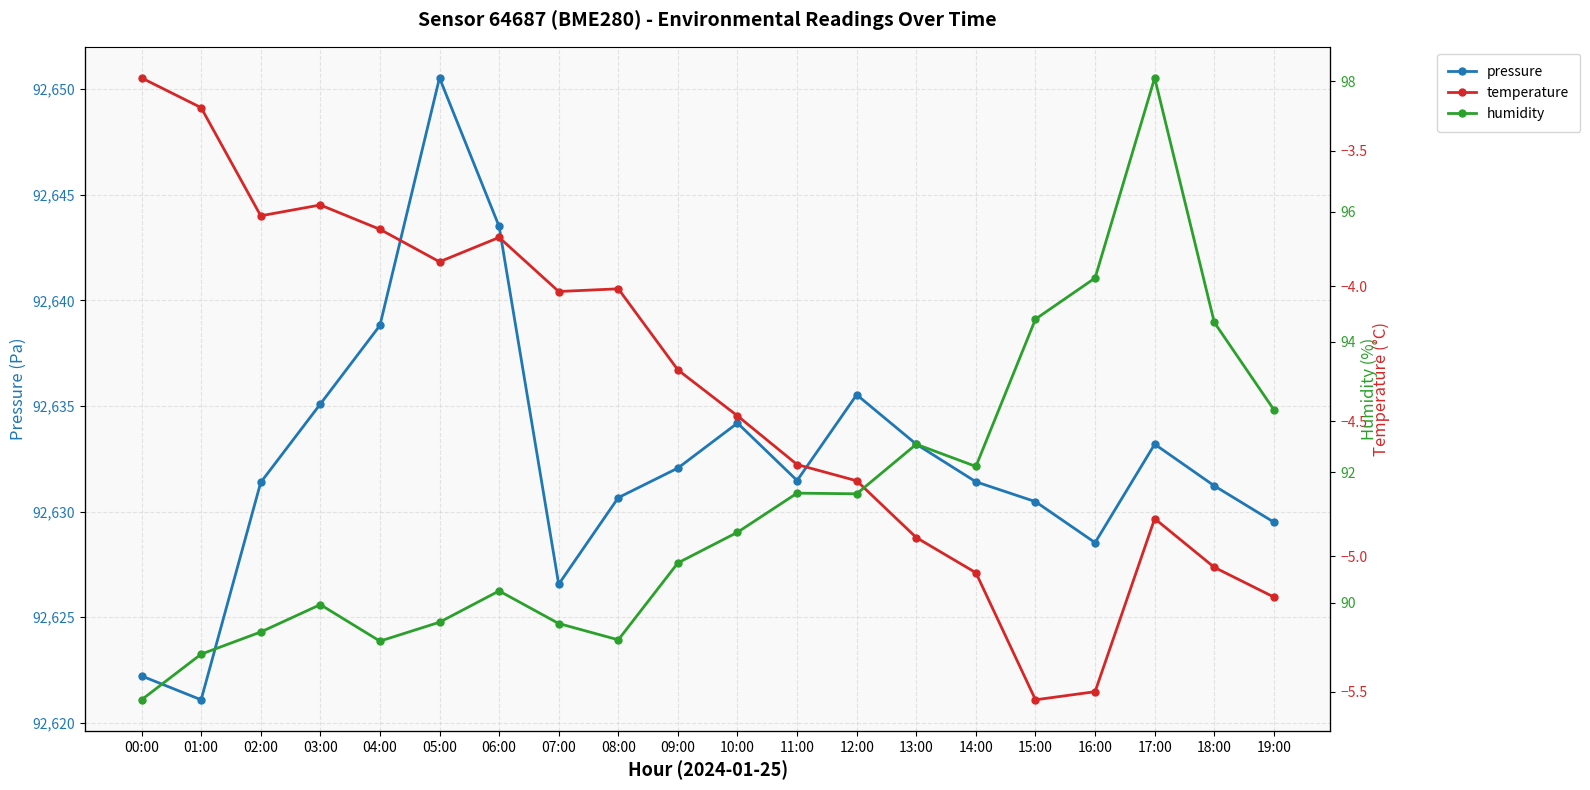

Rank the categories by humidity value from highest to lowest.

17:00, 16:00, 15:00, 18:00, 19:00, 13:00, 14:00, 11:00, 12:00, 10:00, 09:00, 06:00, 03:00, 05:00, 07:00, 02:00, 08:00, 04:00, 01:00, 00:00